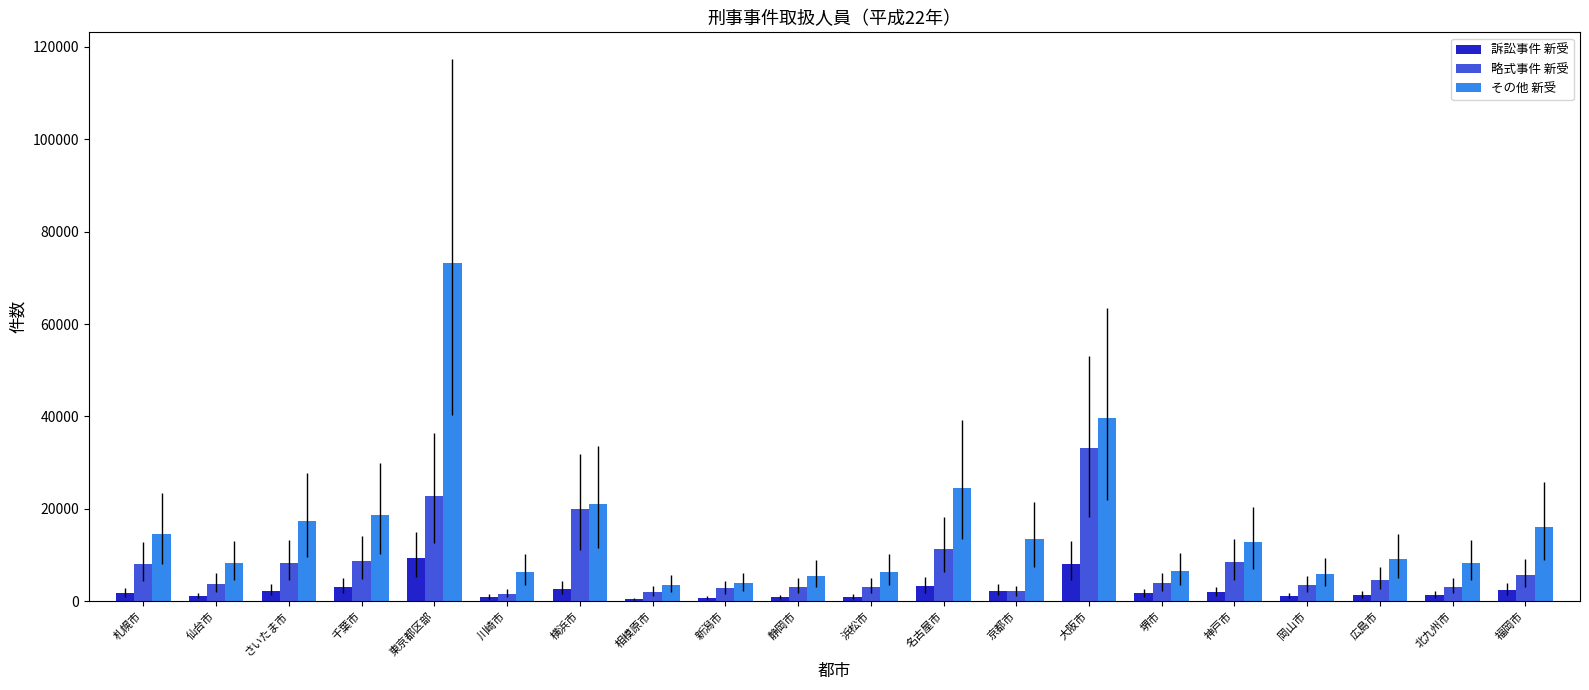

Count the number of data series in this chart.

3